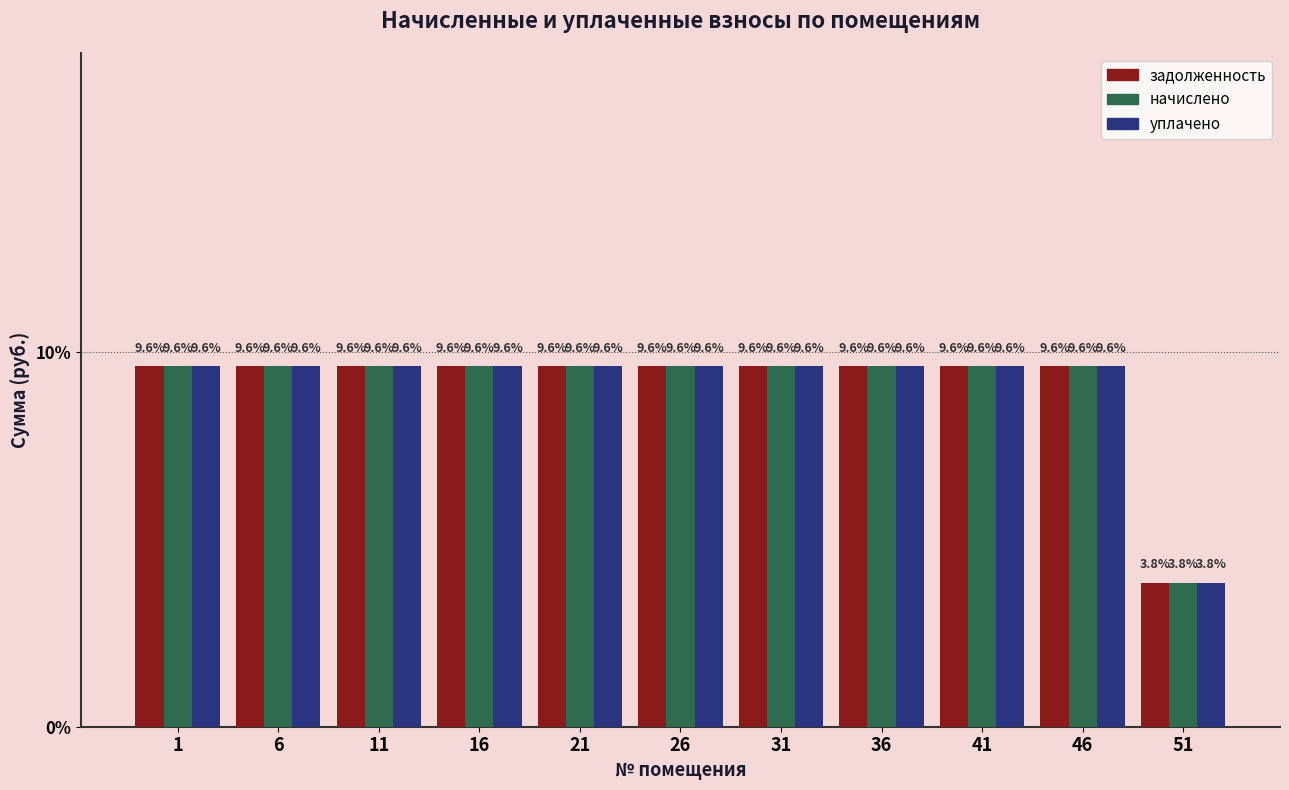

Reading left to right, extract all data points from this chart.

задолженность: 9.6	9.6	9.6	9.6	9.6	9.6	9.6	9.6	9.6	9.6	3.8
начислено: 9.6	9.6	9.6	9.6	9.6	9.6	9.6	9.6	9.6	9.6	3.8
уплачено: 9.6	9.6	9.6	9.6	9.6	9.6	9.6	9.6	9.6	9.6	3.8